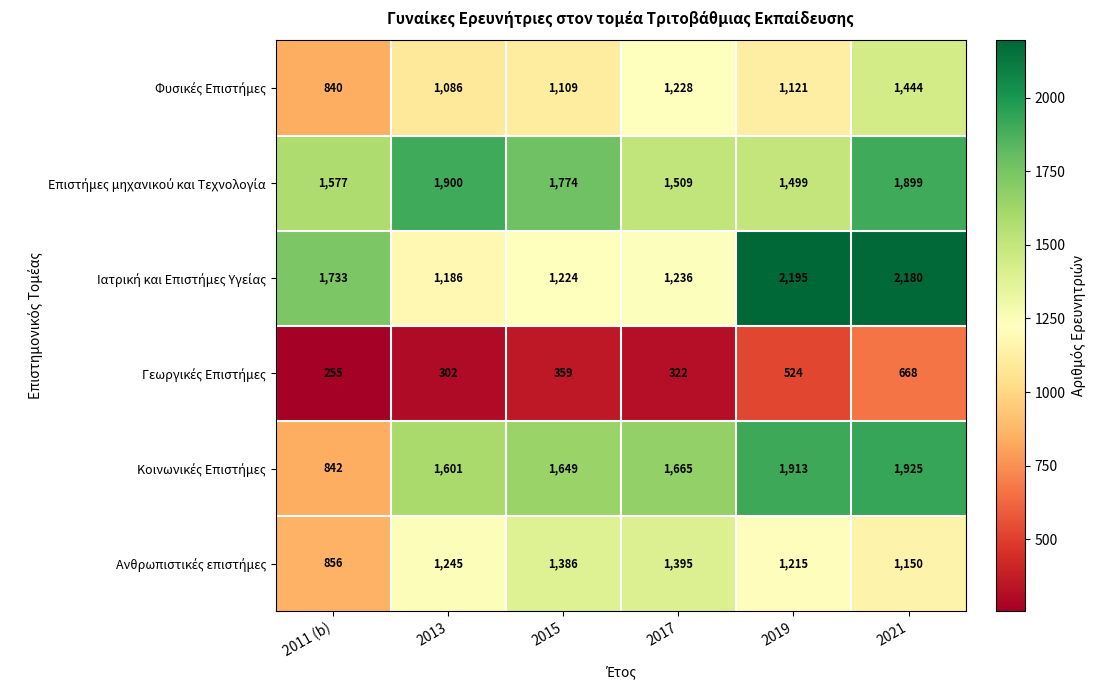

Which label corresponds to the largest value in the chart?

2019